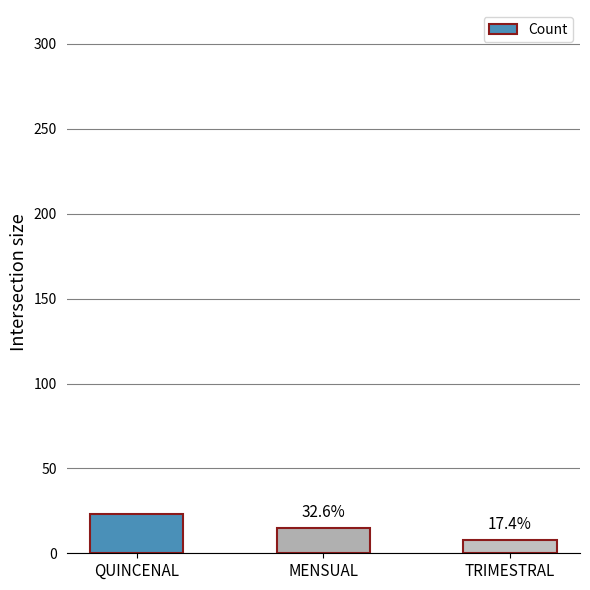

Where does the data first go above 15?

QUINCENAL